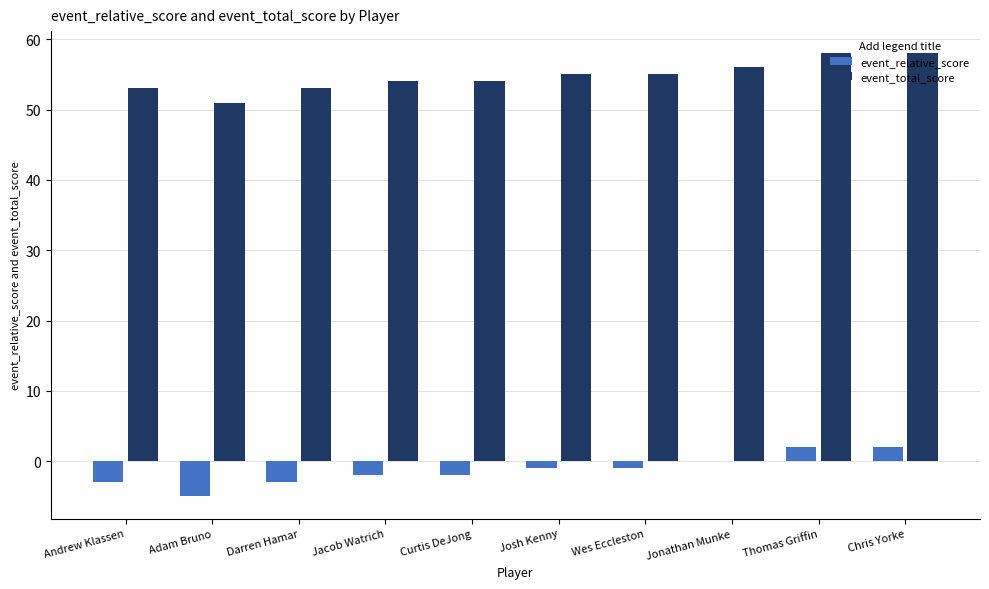

What is the sum of all event_relative_score values?

-13